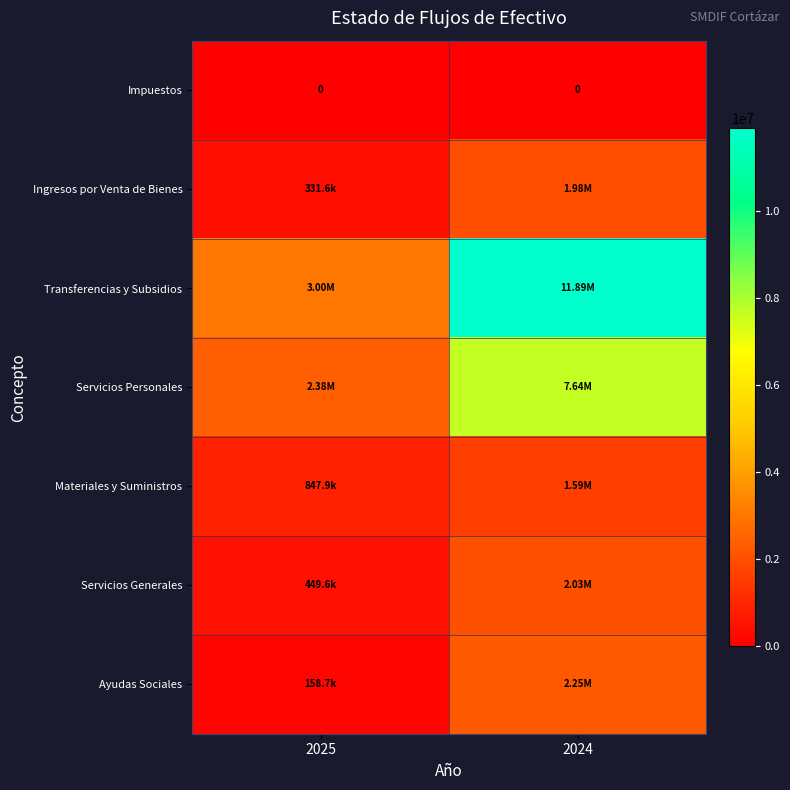

Read the Servicios Generales value at 2025.

449551.0